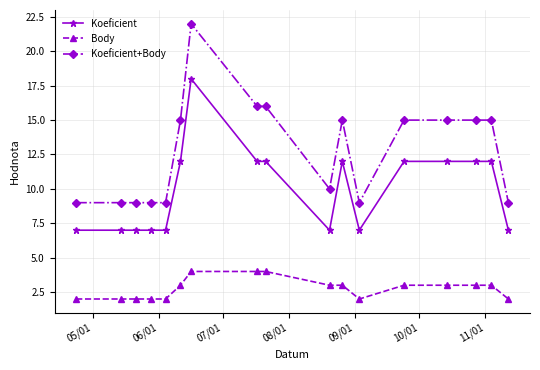

Is this an area chart (filled region under the line)?

No